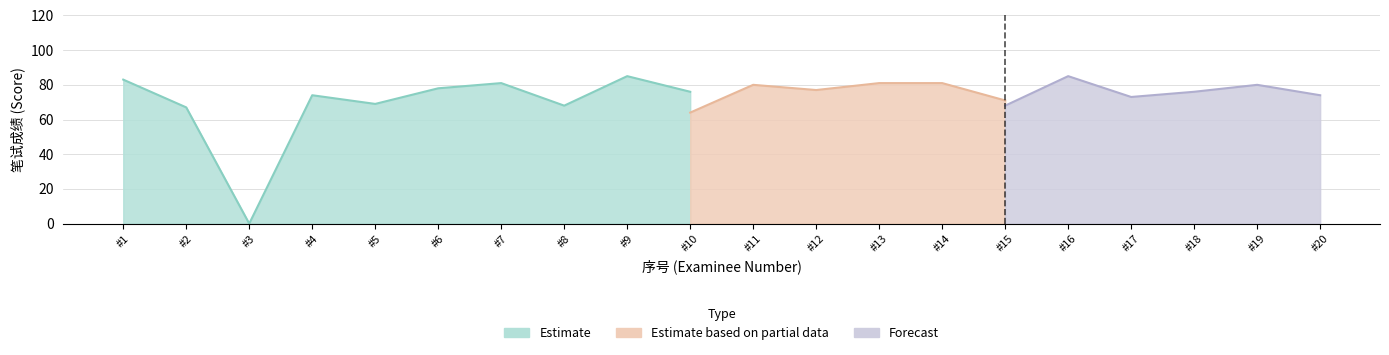

What is the difference between the Forecast values at 13 and 2?

4